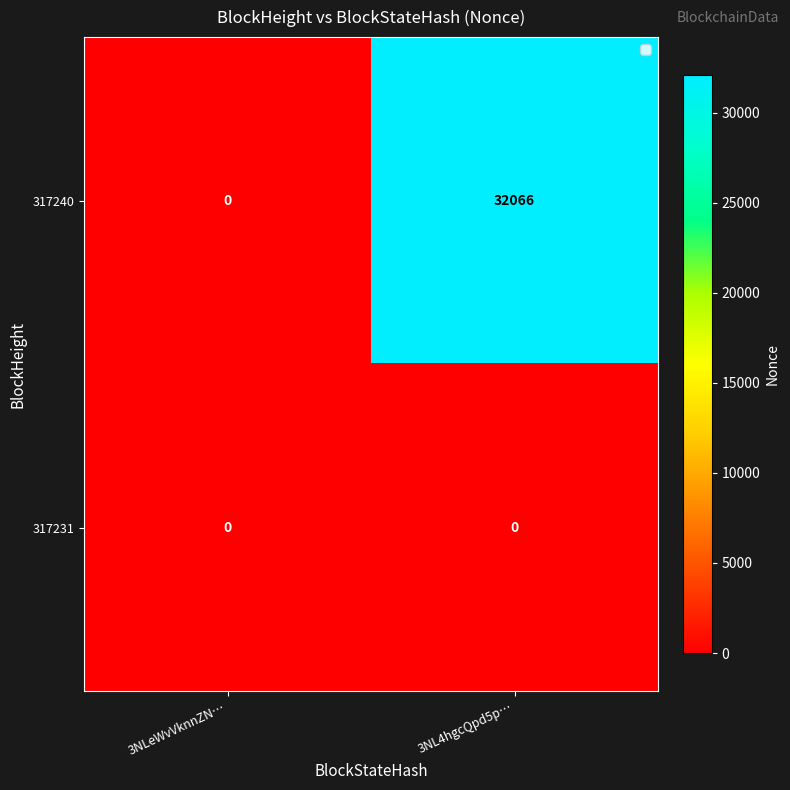

Reading right to left, list all the values displayed in this chart.

317240: 32066	0
317231: 0	0